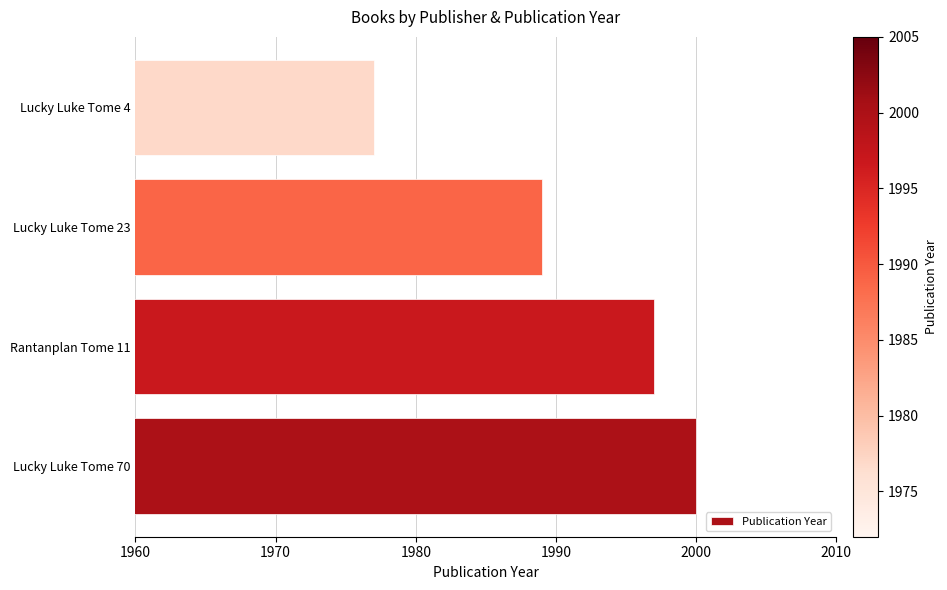

Reading bottom to top, what are all the values shown in this chart?

Lucky Luke Tome 70=2000	Rantanplan Tome 11=1997	Lucky Luke Tome 23=1989	Lucky Luke Tome 4=1977